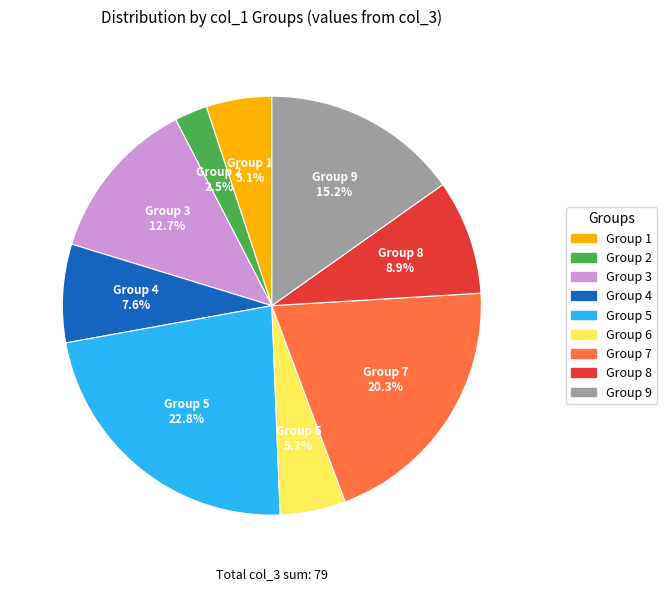

To the nearest percent, what is the difference between the largest and smallest slice percentages?

20%